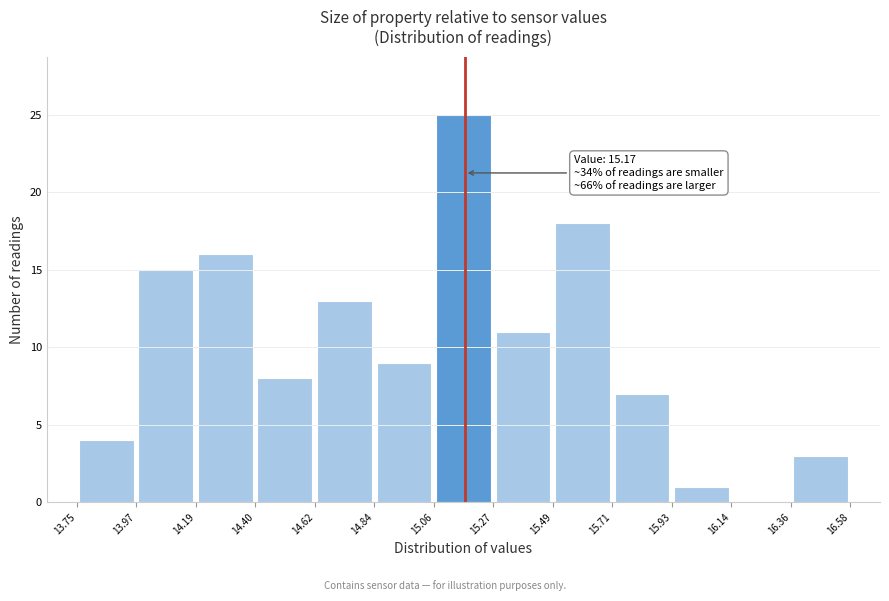

Which range on the x-axis has the tallest bar?

15.06 to 15.27